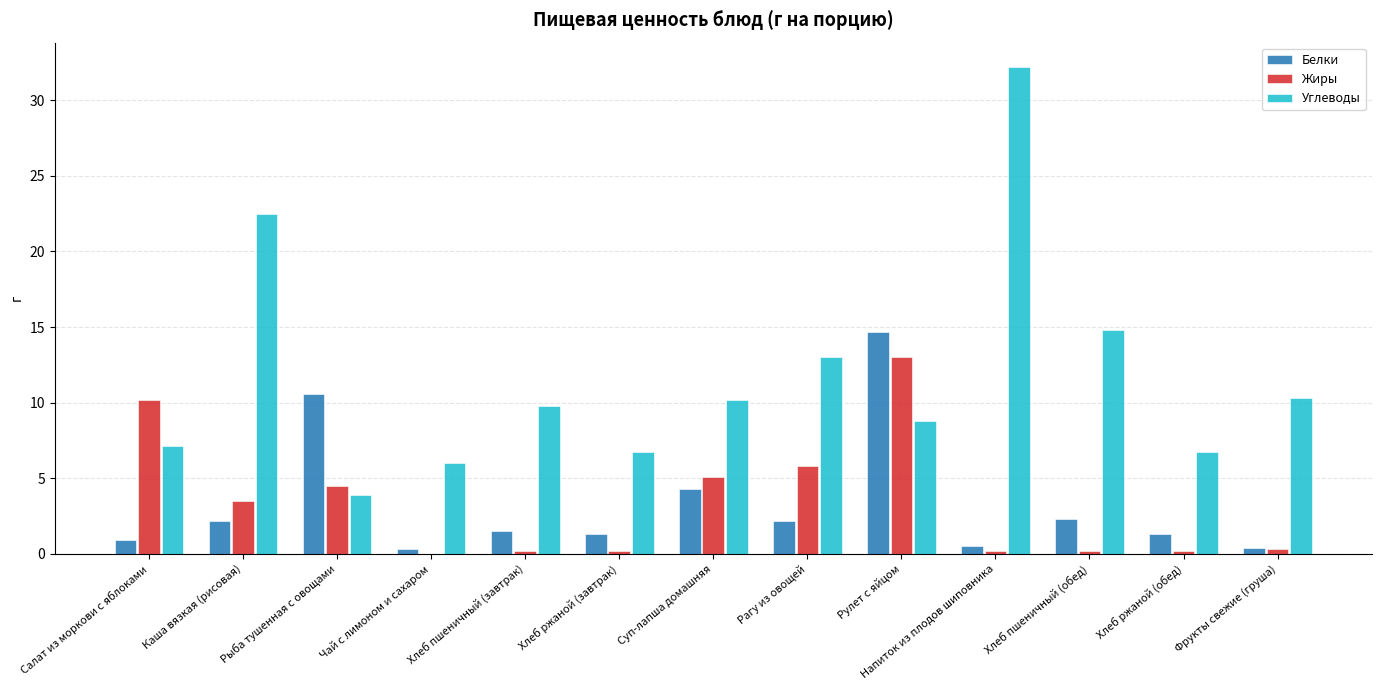

What is the sum of all Углеводы values?

152.0